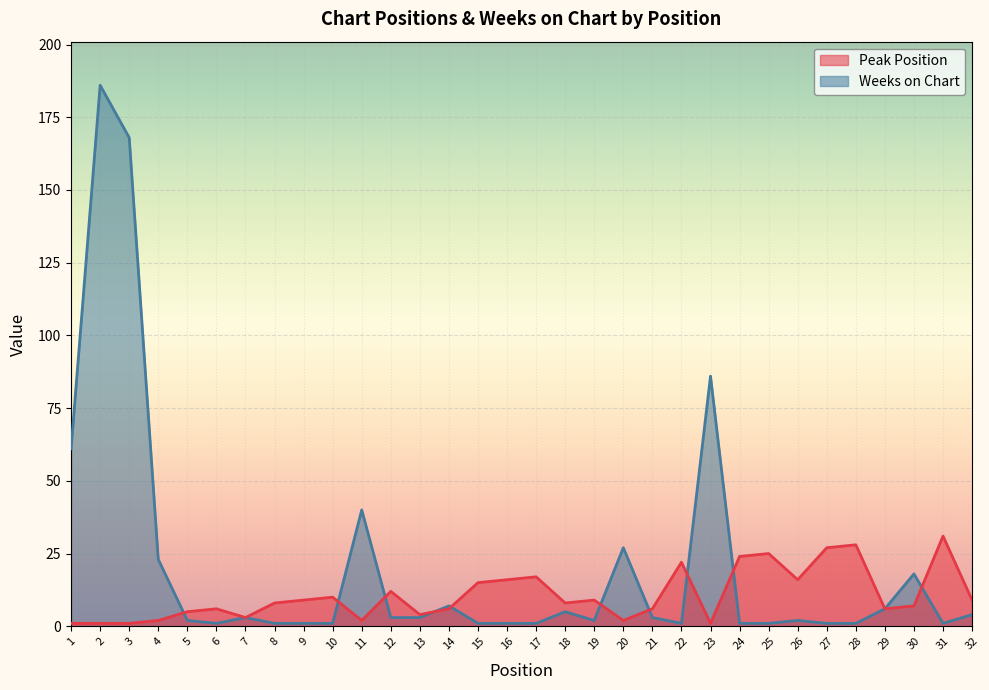

Which series has the largest range (max minus min)?

Weeks on Chart